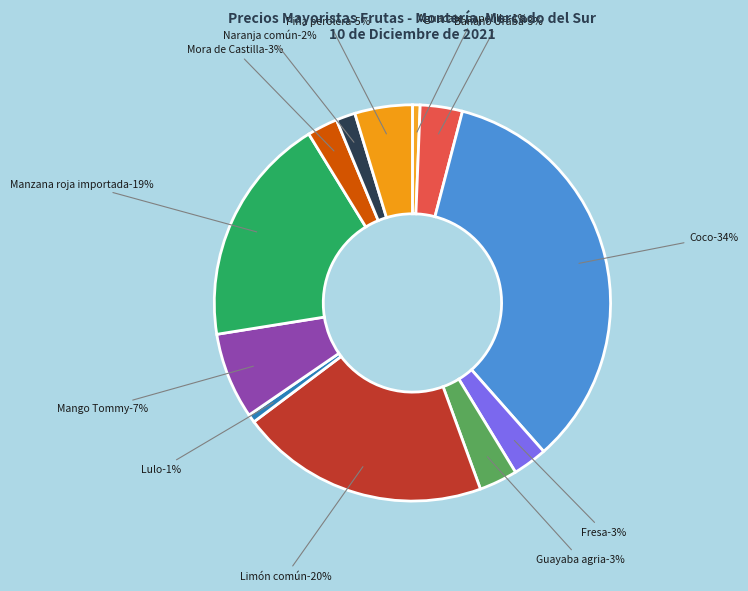

Which category has the smallest portion of the pie?

Aguacate papelillo